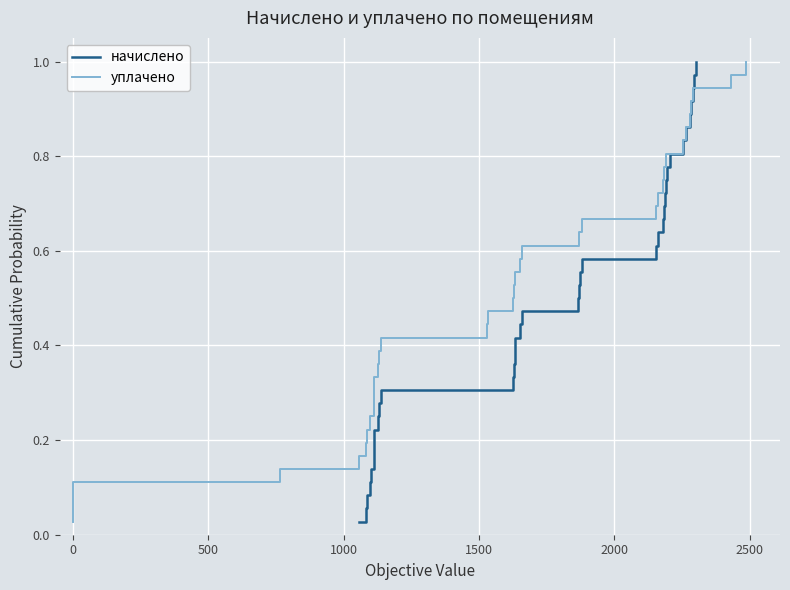

Is the value of уплачено at 29 greater than the value of начислено at 0?

Yes